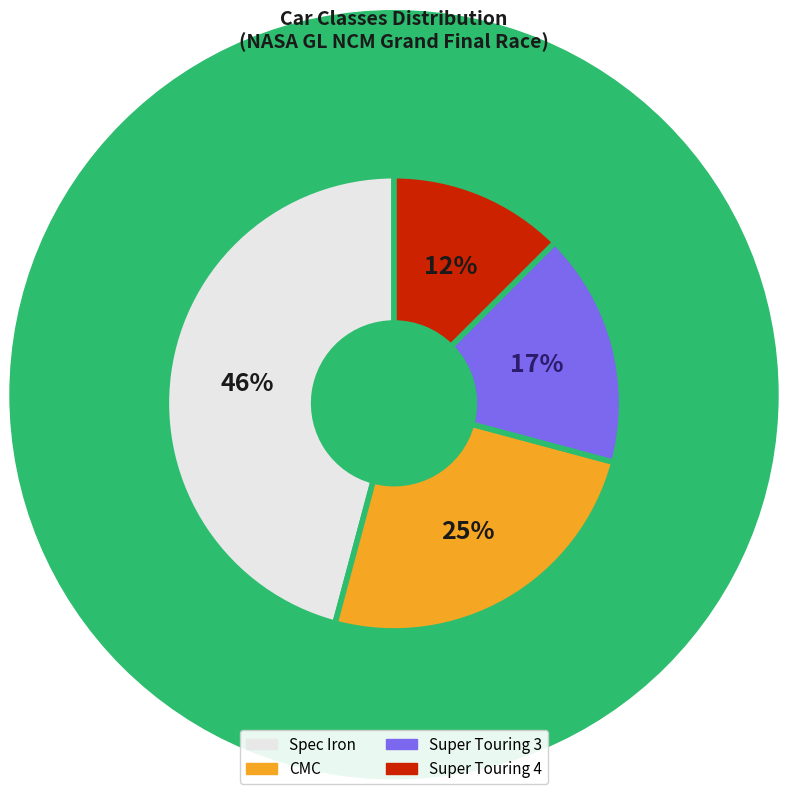

True or false: Super Touring 3 accounts for 23% of the total.

False